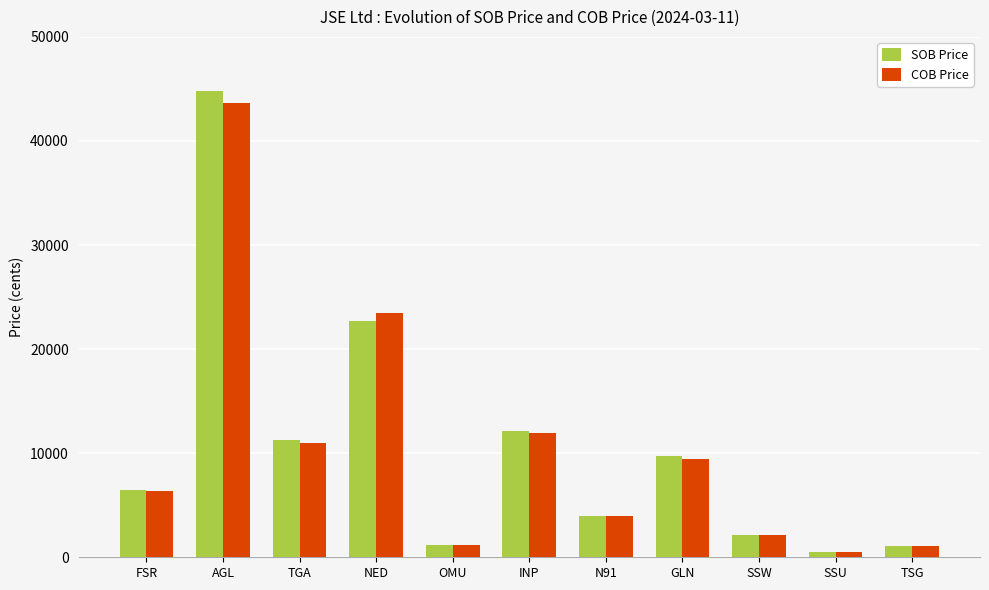

Which series changed the most between AGL and TGA?

SOB Price